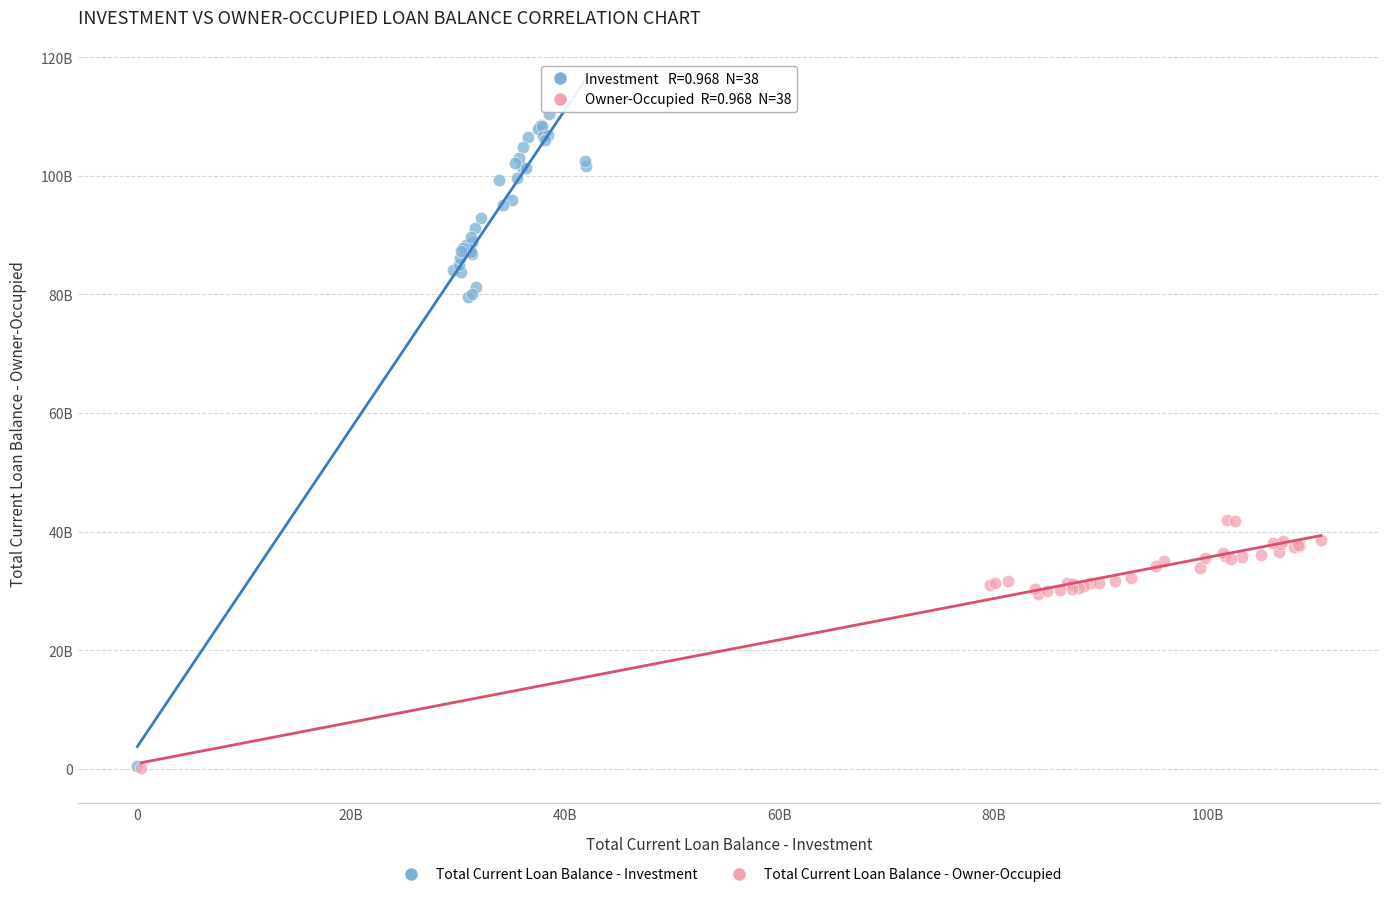

Which series reaches the maximum Y coordinate?

Total Current Loan Balance - Investment